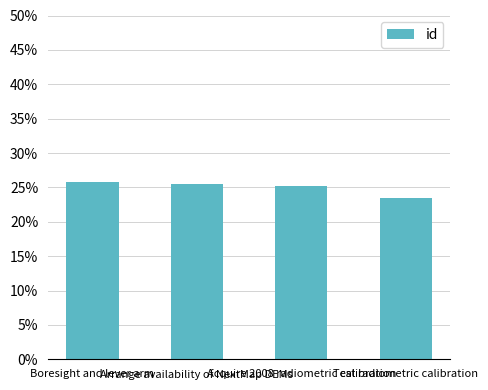

List the labels in order of value, smallest first.

Test radiometric calibration, Acquire 2008 radiometric calibration, Arrange availability of NextMap DEMs, Boresight and lever arm